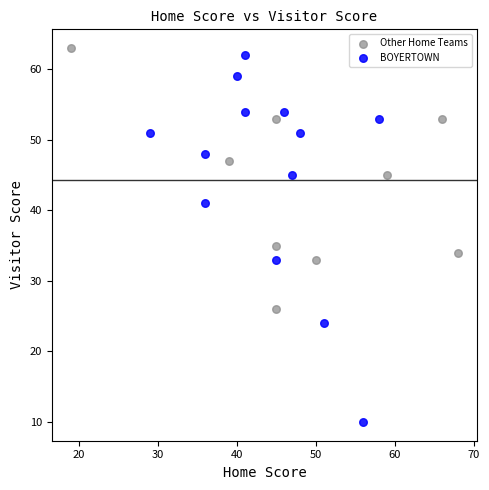

Which series has the widest spread of Y values?

BOYERTOWN